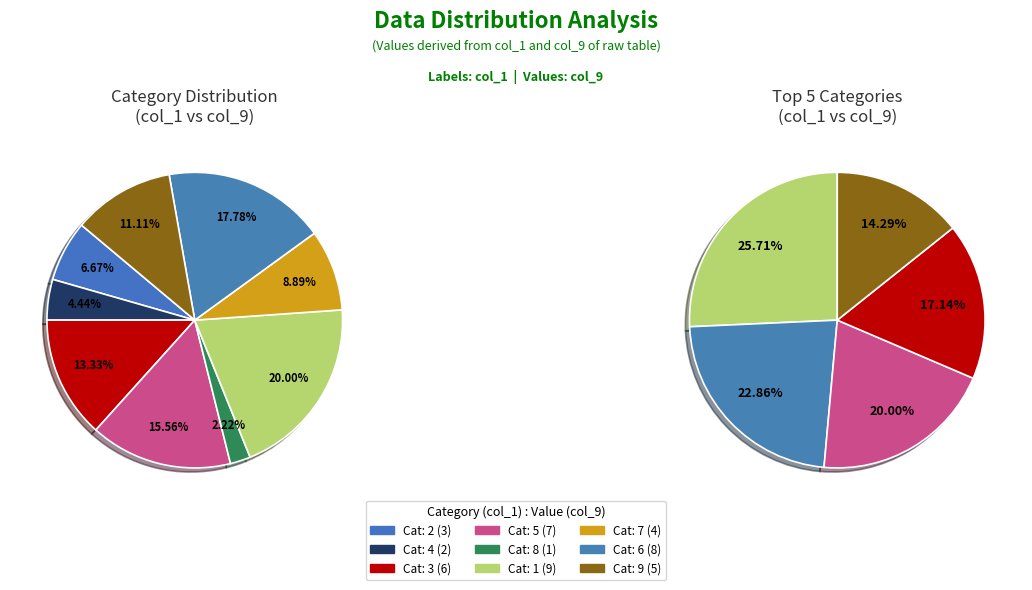

True or false: 6 accounts for 18% of the total.

True